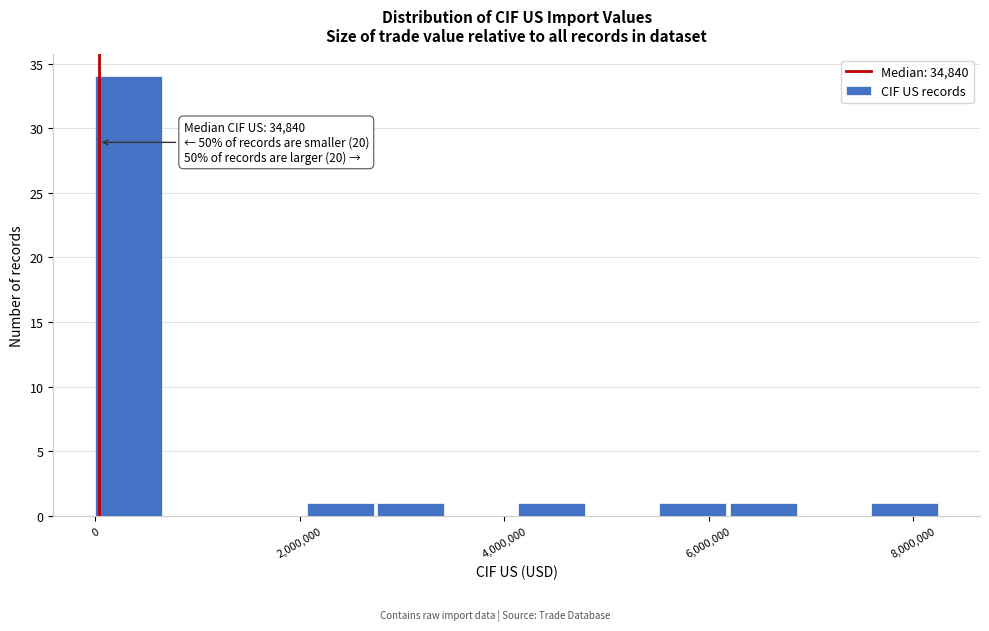

Around what value on the x-axis is the tallest bar? Give the approximate position of its centre, as read against the axis.

400000